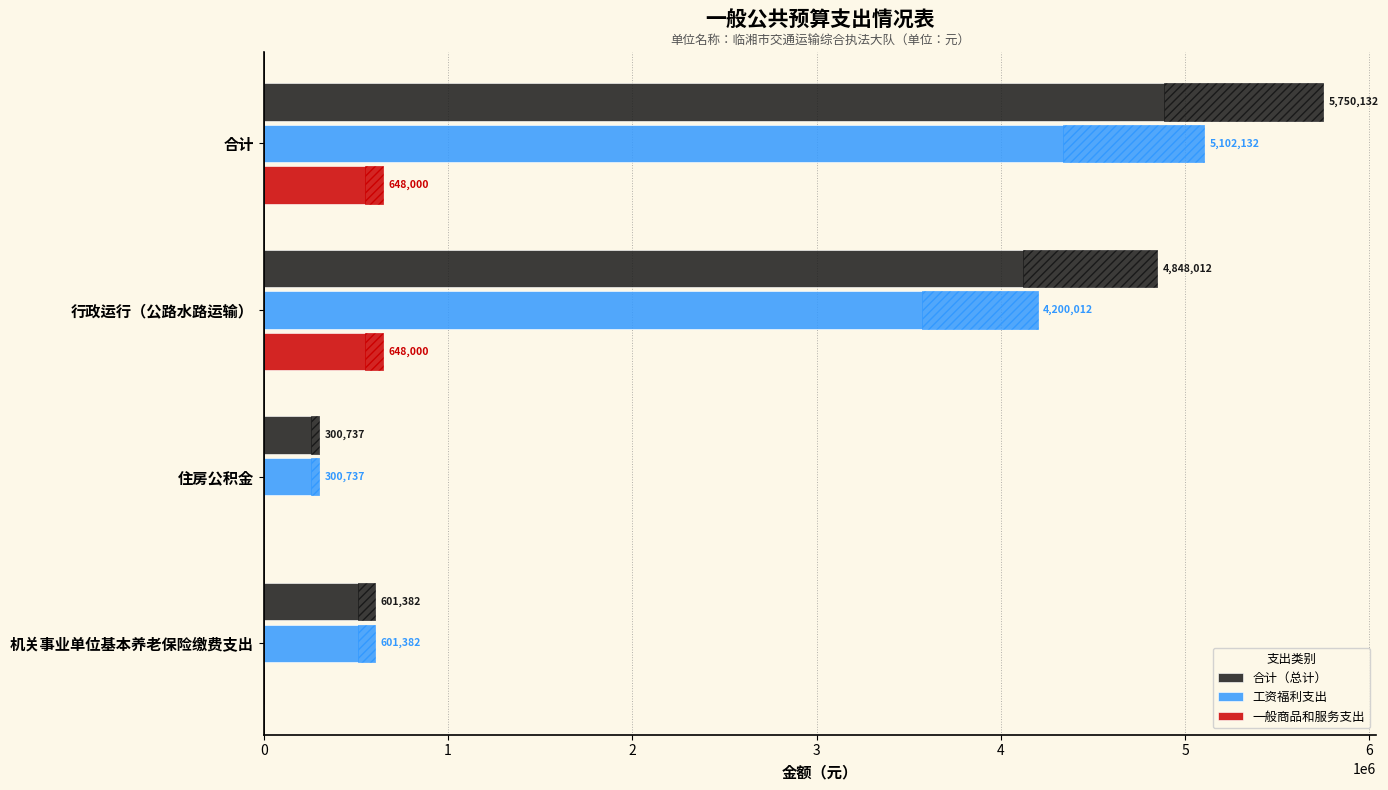

How many groups of bars are there?

4